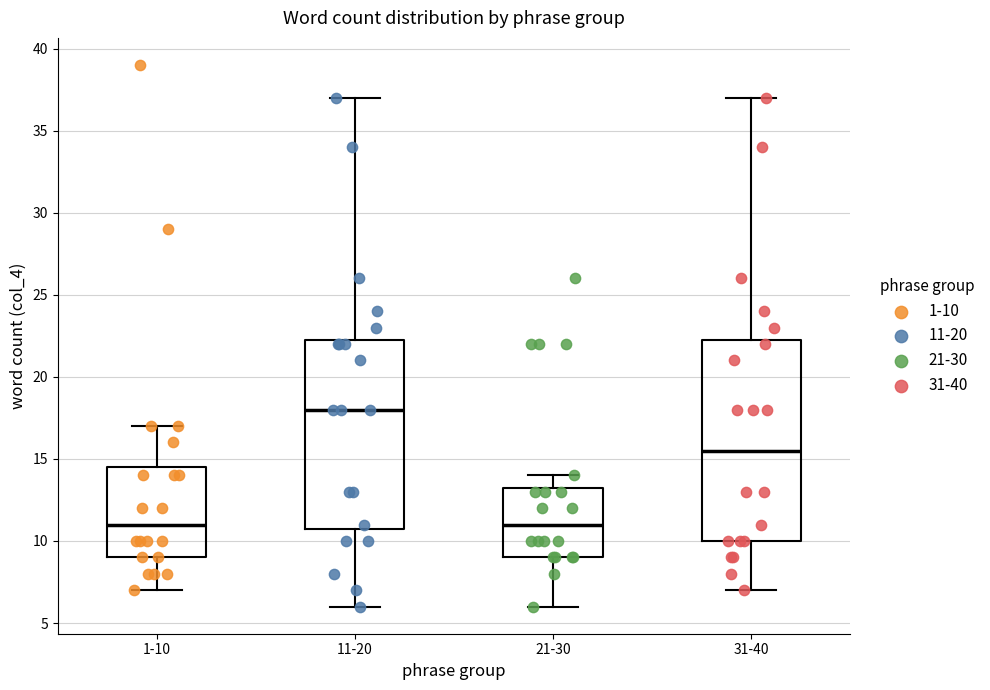

Reading left to right, read every box against the y-axis: the position of its median line, the range the box covers, and the ends of its whiskers. The values are not printed on the chart, so give them approximately, as read against the axis.

1-10: median 11.0, box 9.0 to 14.5, whiskers 7.0 to 17.0
11-20: median 18.0, box 11.0 to 22.5, whiskers 6.0 to 37.0
21-30: median 11.0, box 9.0 to 13.5, whiskers 6.0 to 14.0
31-40: median 15.5, box 10.0 to 22.5, whiskers 7.0 to 37.0